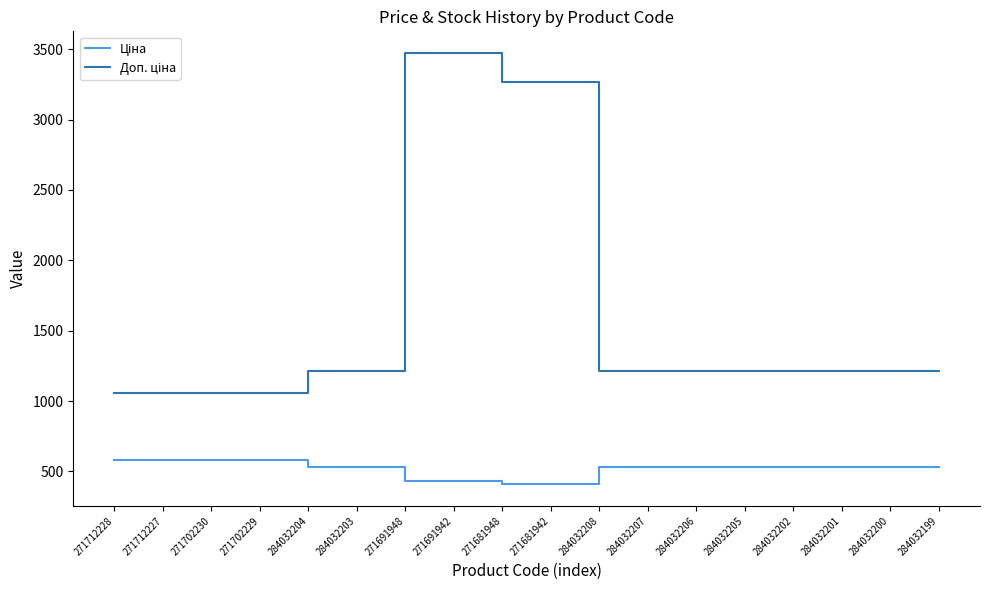

What is the spread (max minus min) of values at 284032202?

682.5